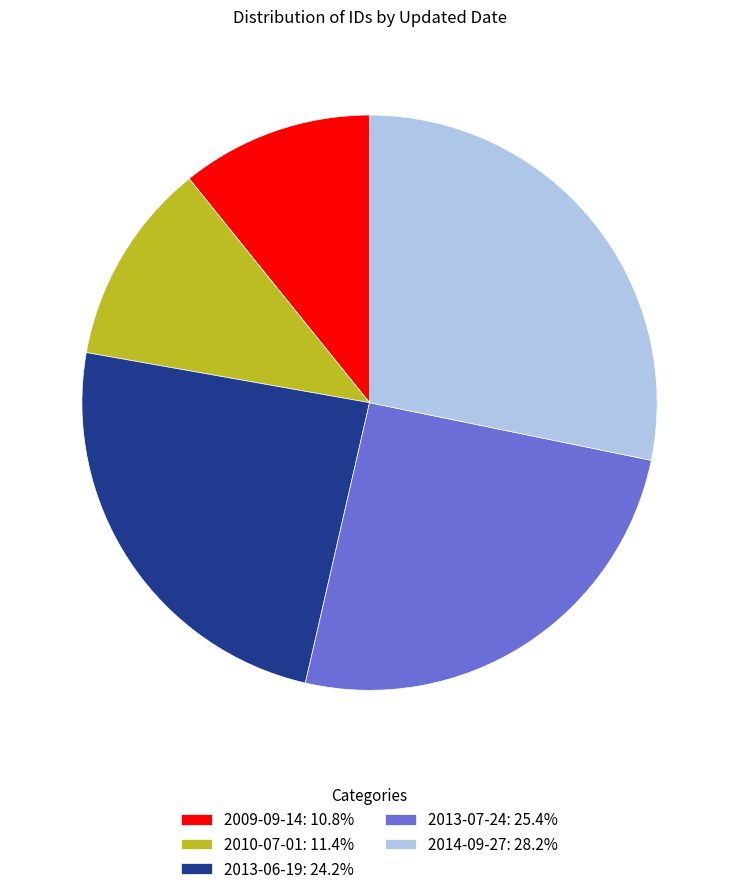

Which category has the biggest portion of the pie?

2014-09-27